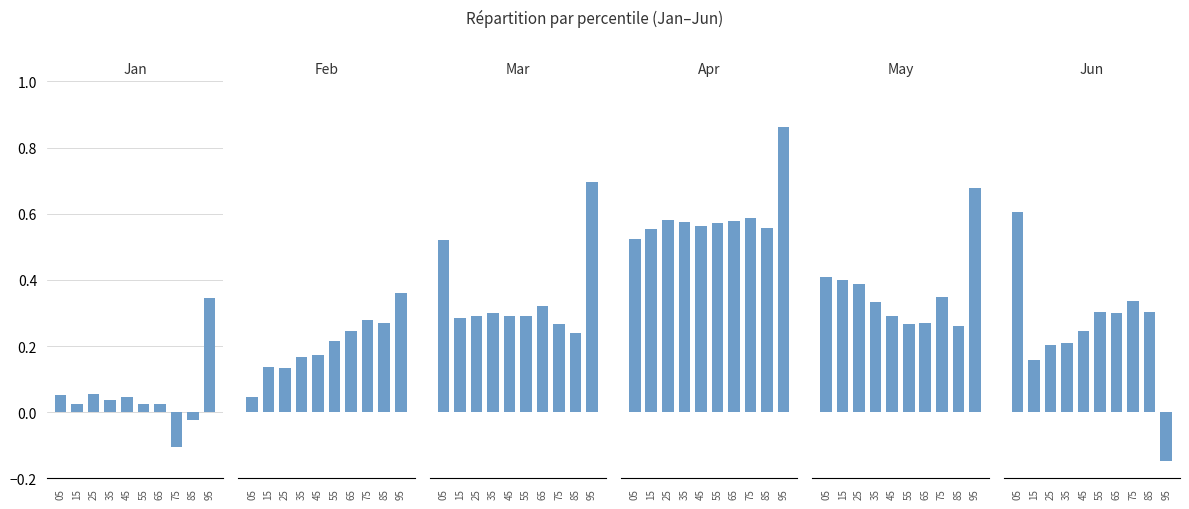

What is the difference between the maximum and minimum values in the May series?

0.4